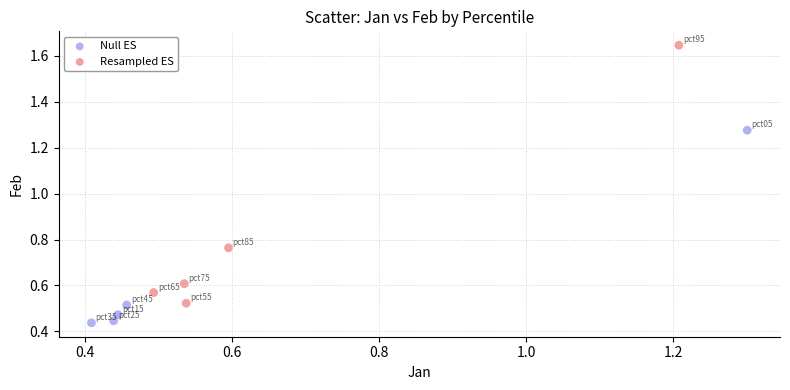

Which series reaches the minimum Y coordinate?

Null ES